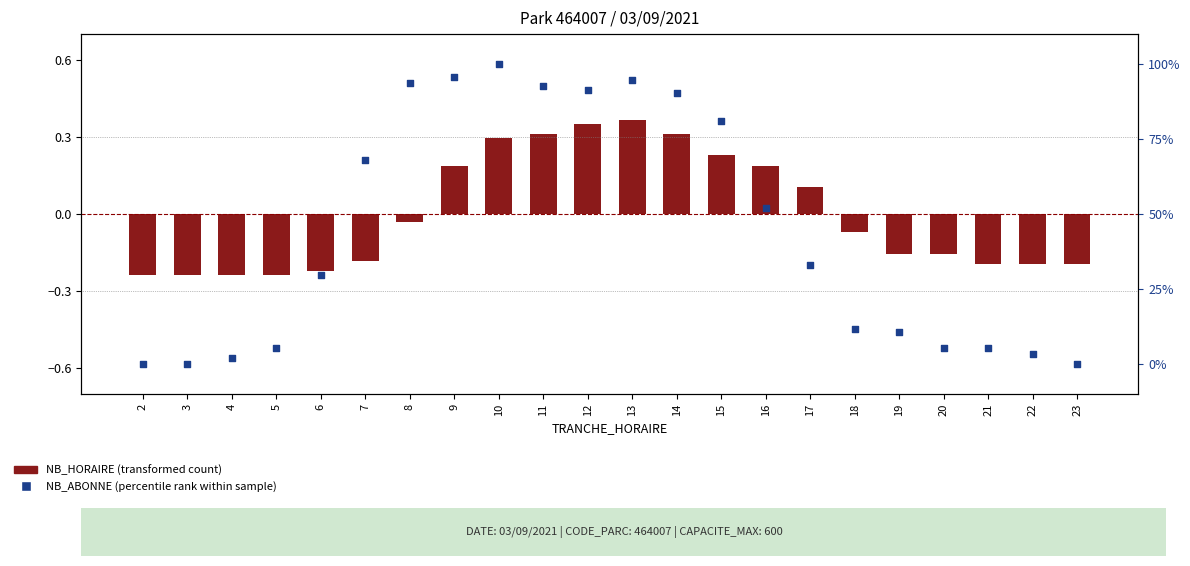

Which series reaches the maximum Y coordinate?

NB_ABONNE (percentile rank)